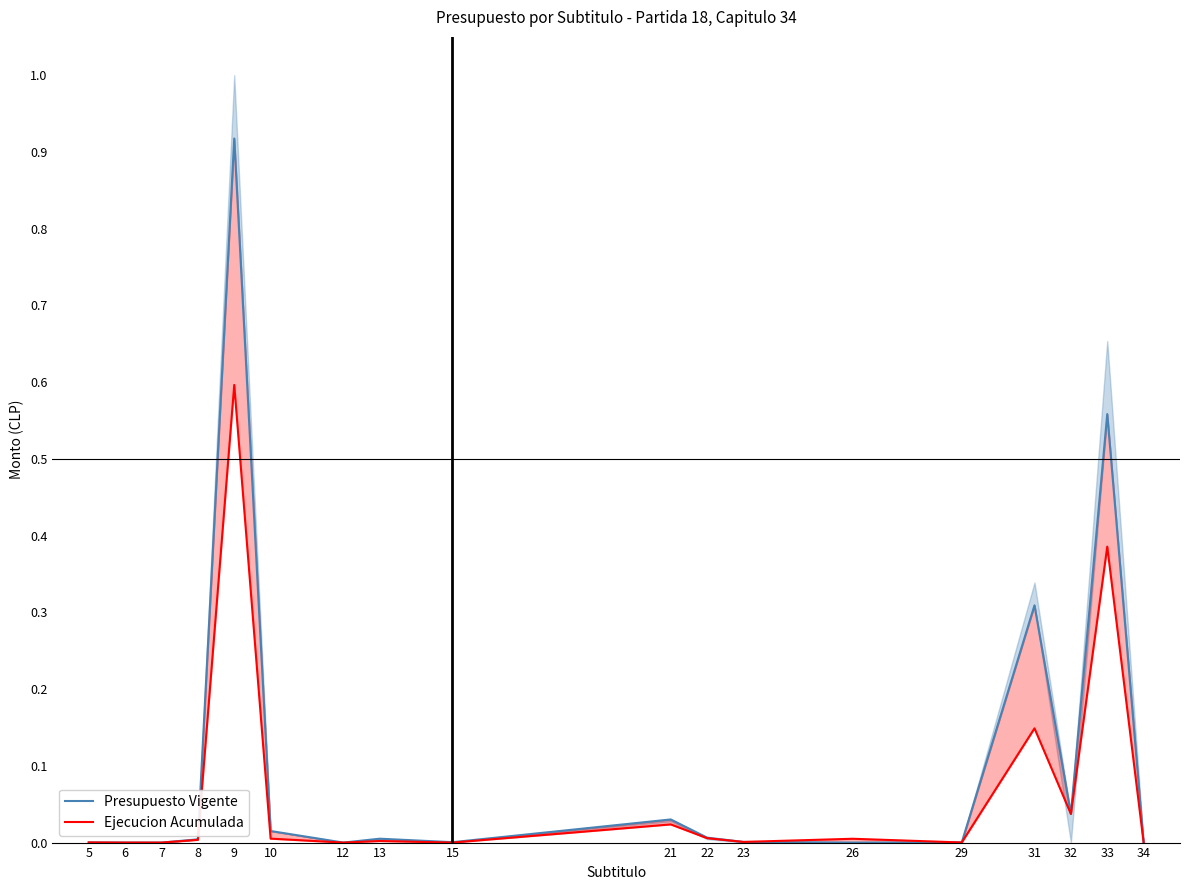

True or false: Presupuesto Vigente has a value of 0.0 at 7.

True